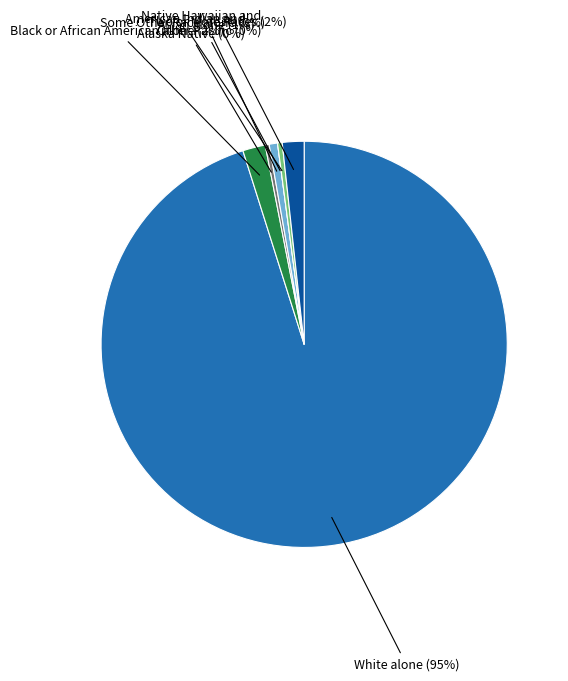

Rank the categories by value from lowest to highest.

Native Hawaiian and Other Pacific, American Indian and Alaska Native, Some Other Race alone, Asian alone, Two or More Races, Black or African American alone, White alone